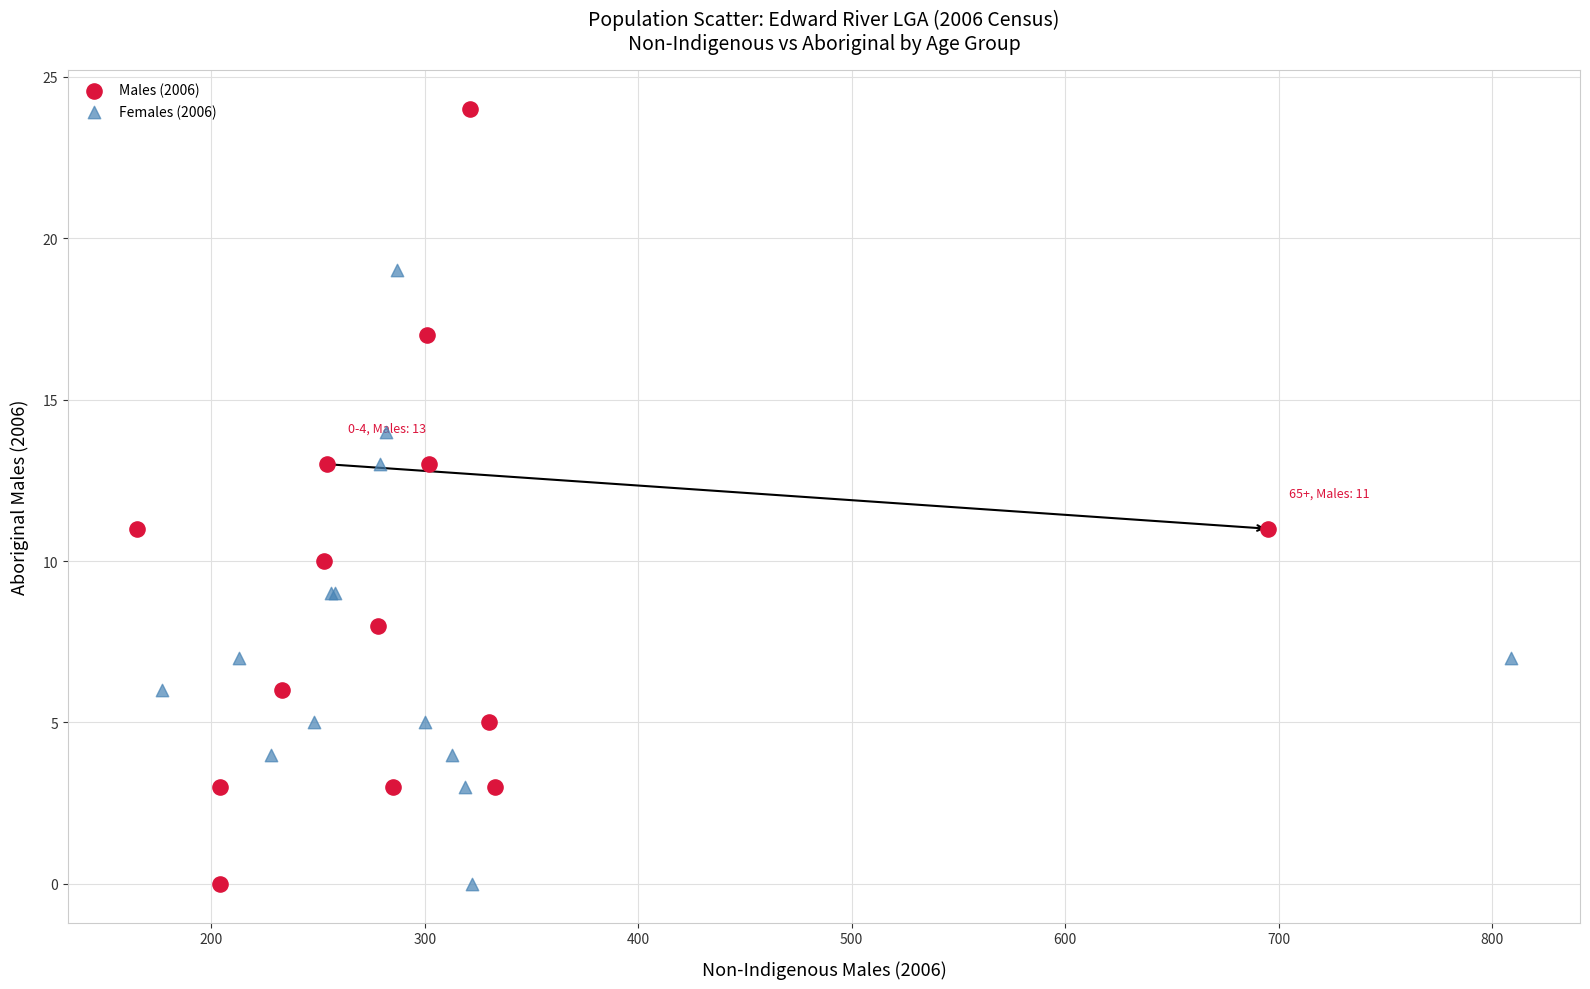

Which series reaches the maximum Y coordinate?

Males (2006)